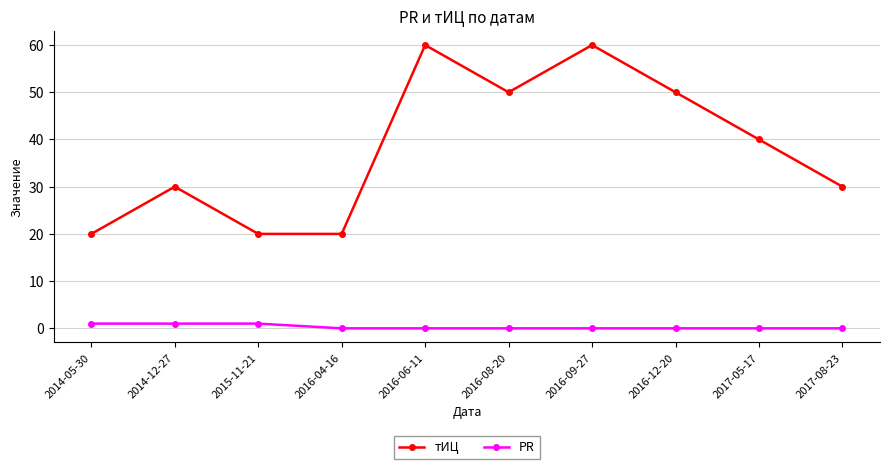

List the series in order of their peak value, lowest first.

PR, тИЦ